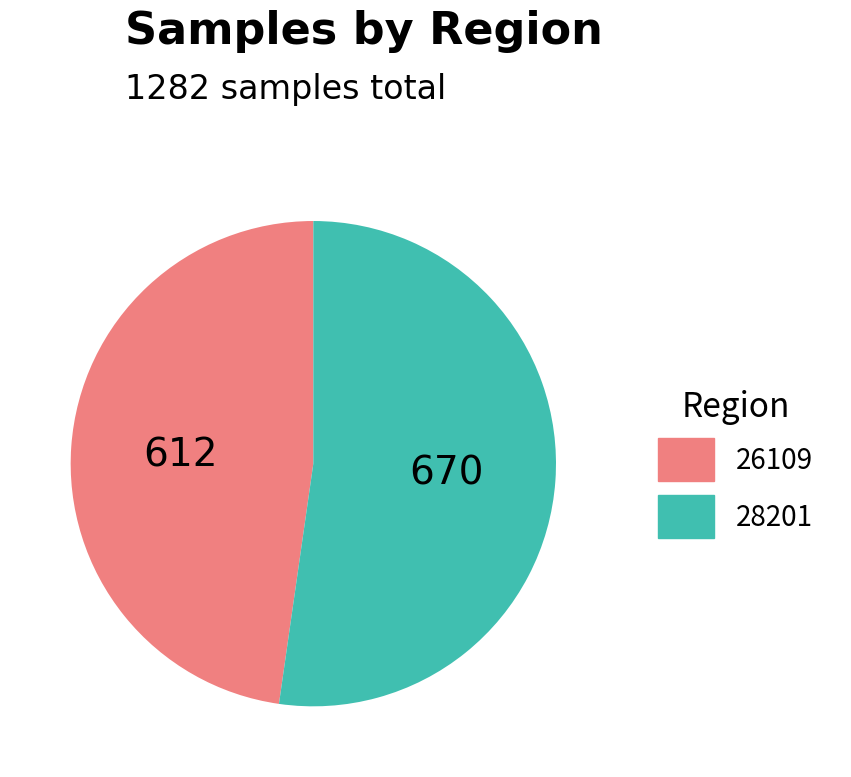

Approximately how many times larger is the value at 26109 compared to 28201?

0.9